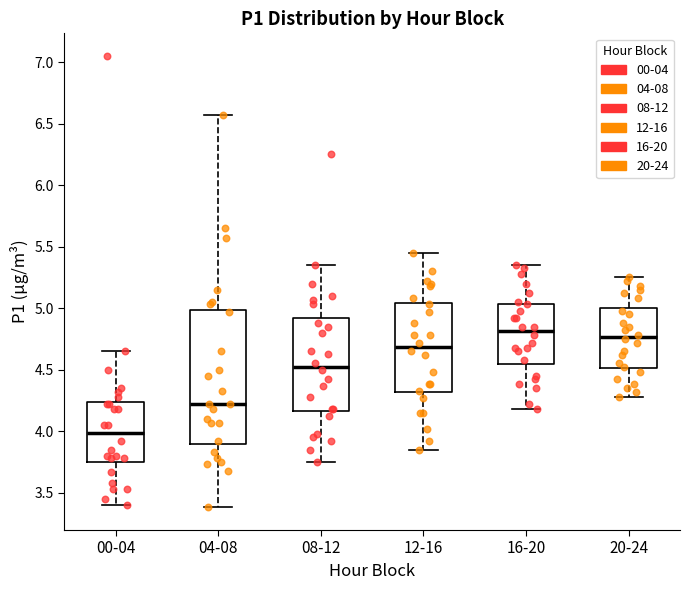

Reading left to right, read every box against the y-axis: the position of its median line, the range the box covers, and the ends of its whiskers. The values are not printed on the chart, so give them approximately, as read against the axis.

00-04: median 4.00, box 3.75 to 4.25, whiskers 3.40 to 4.65
04-08: median 4.20, box 3.90 to 5.00, whiskers 3.40 to 6.55
08-12: median 4.55, box 4.15 to 4.90, whiskers 3.75 to 5.35
12-16: median 4.70, box 4.30 to 5.05, whiskers 3.85 to 5.45
16-20: median 4.80, box 4.55 to 5.05, whiskers 4.20 to 5.35
20-24: median 4.75, box 4.50 to 5.00, whiskers 4.30 to 5.25